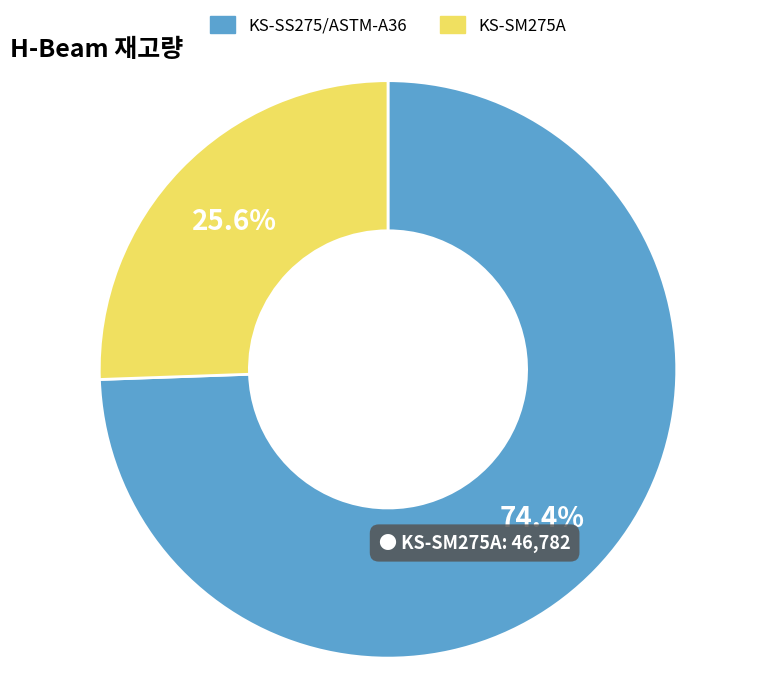

Is there a majority slice in this chart?

Yes